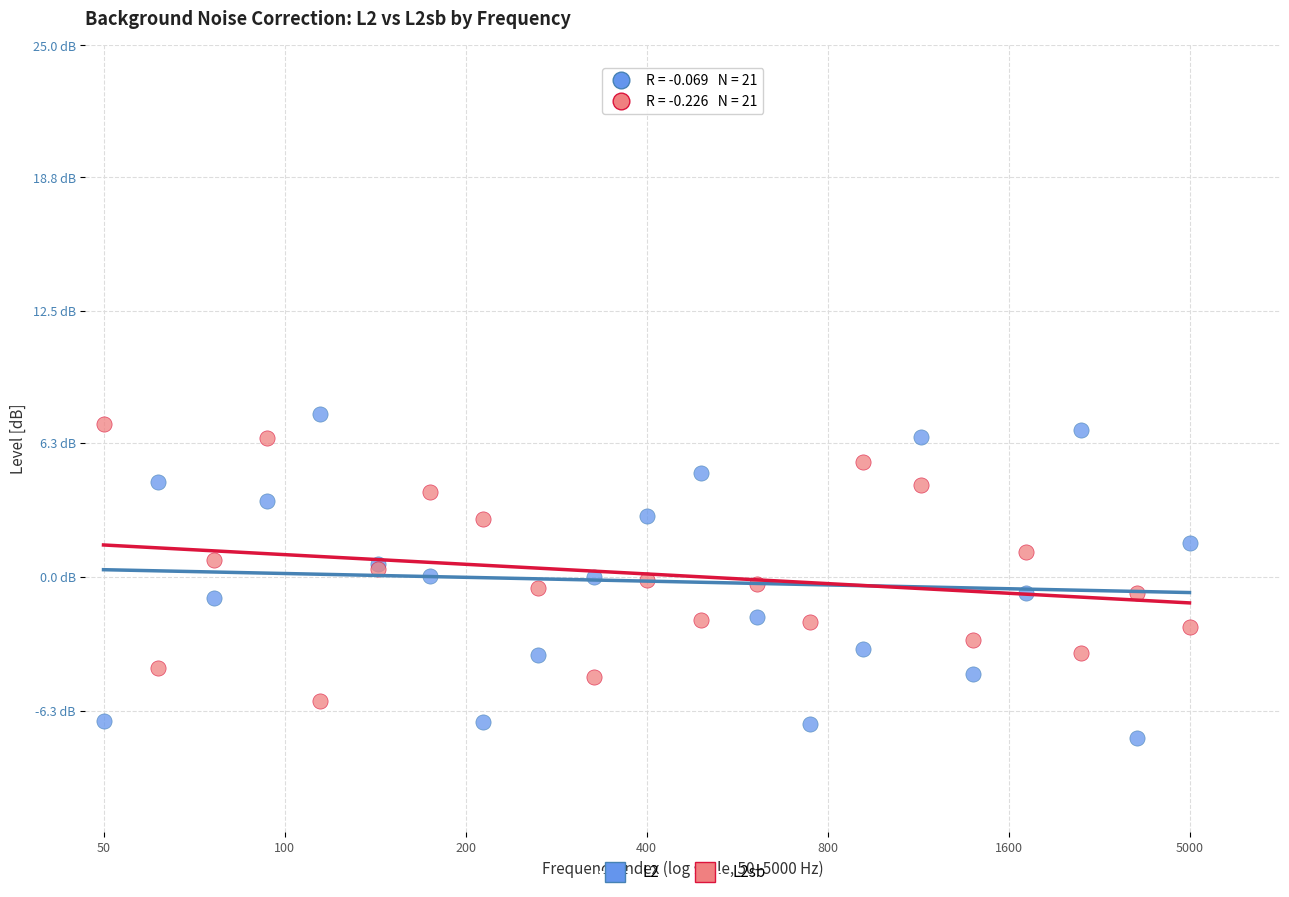

What are all the series names shown in the legend?

L2, L2sb